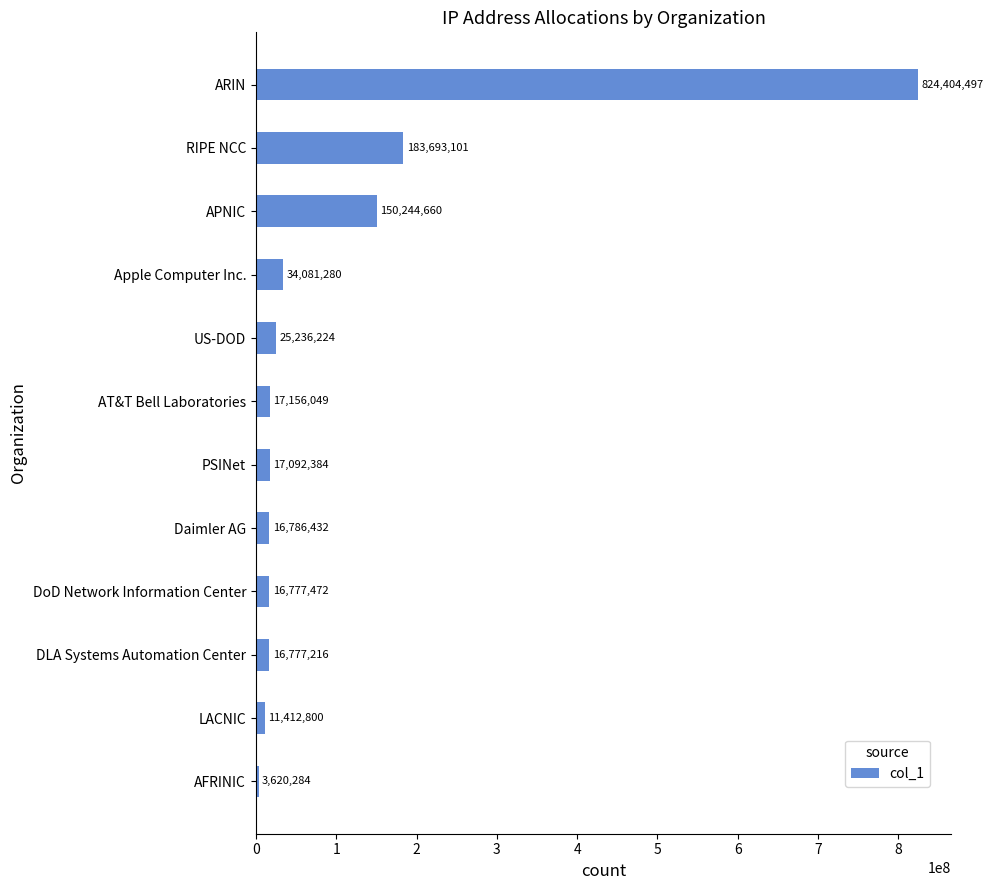

How many series are shown in this chart?

1